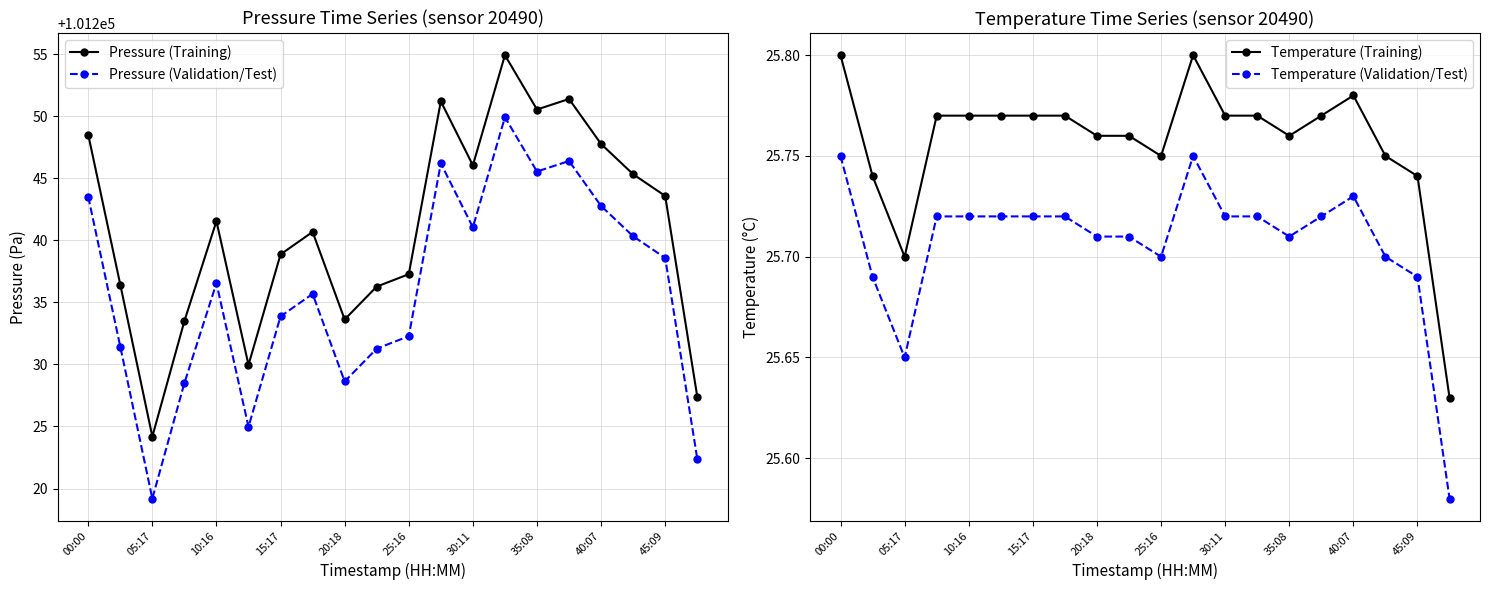

Is this an area chart (filled region under the line)?

No